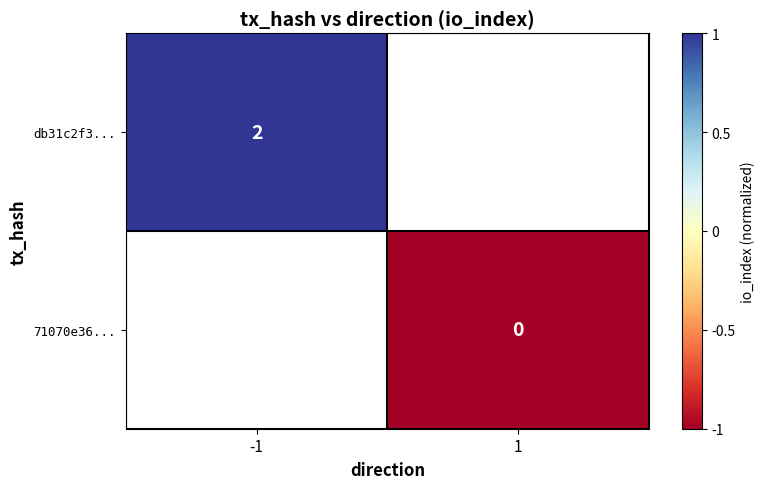

Which category has the lowest value across all series?

1